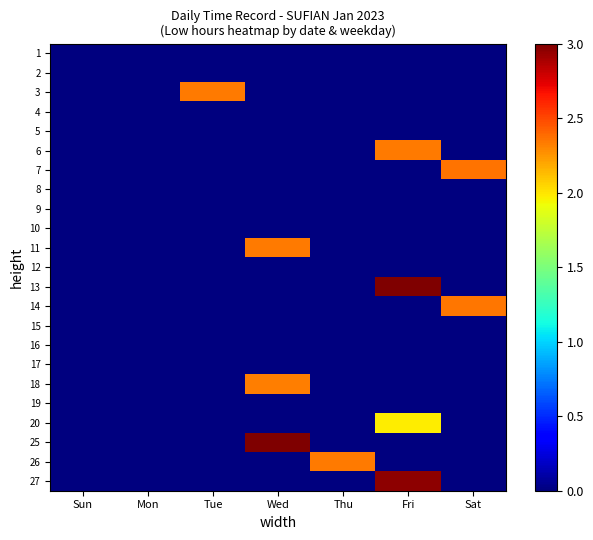

What is the greatest value displayed?

3.0